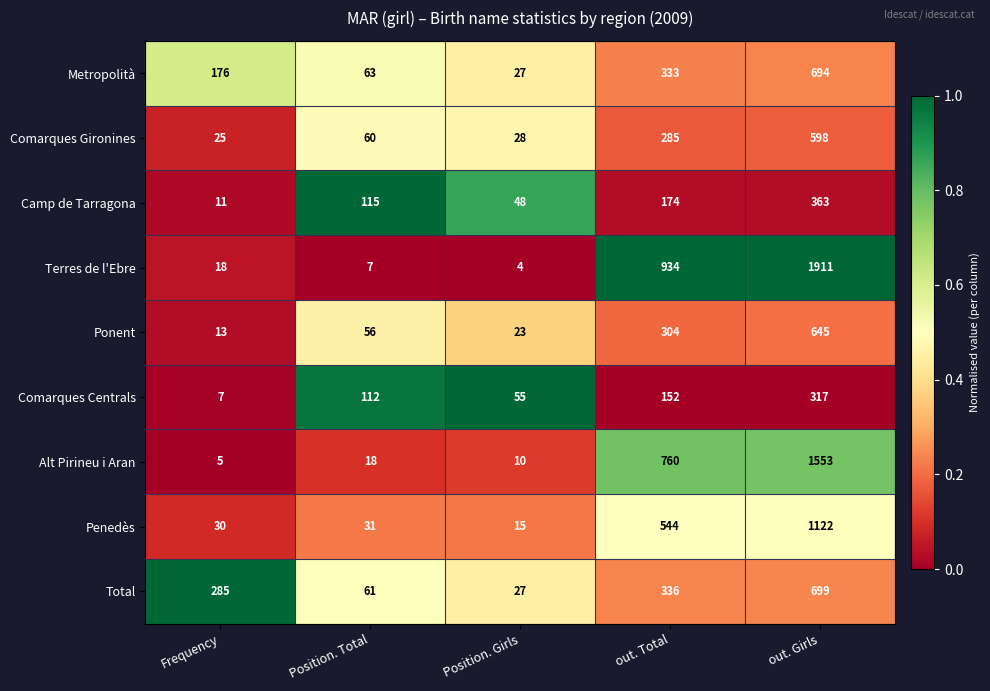

What is the difference between the highest and lowest values at Position. Total?

108